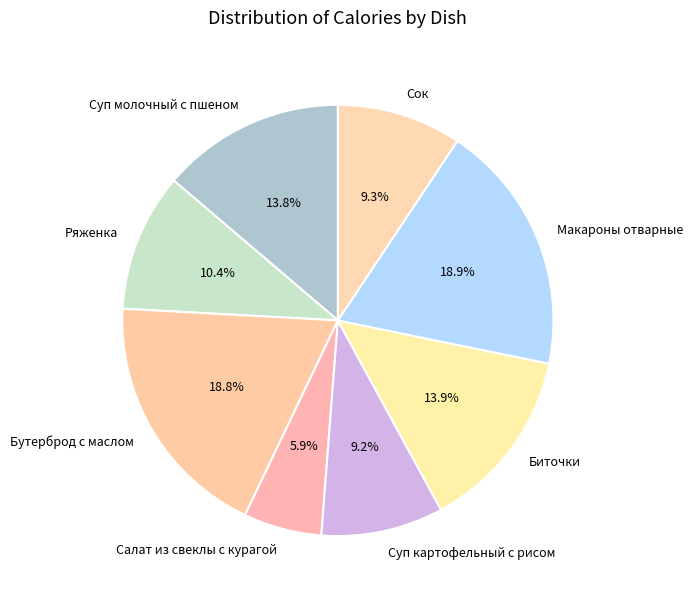

Count the number of slices in the pie.

8